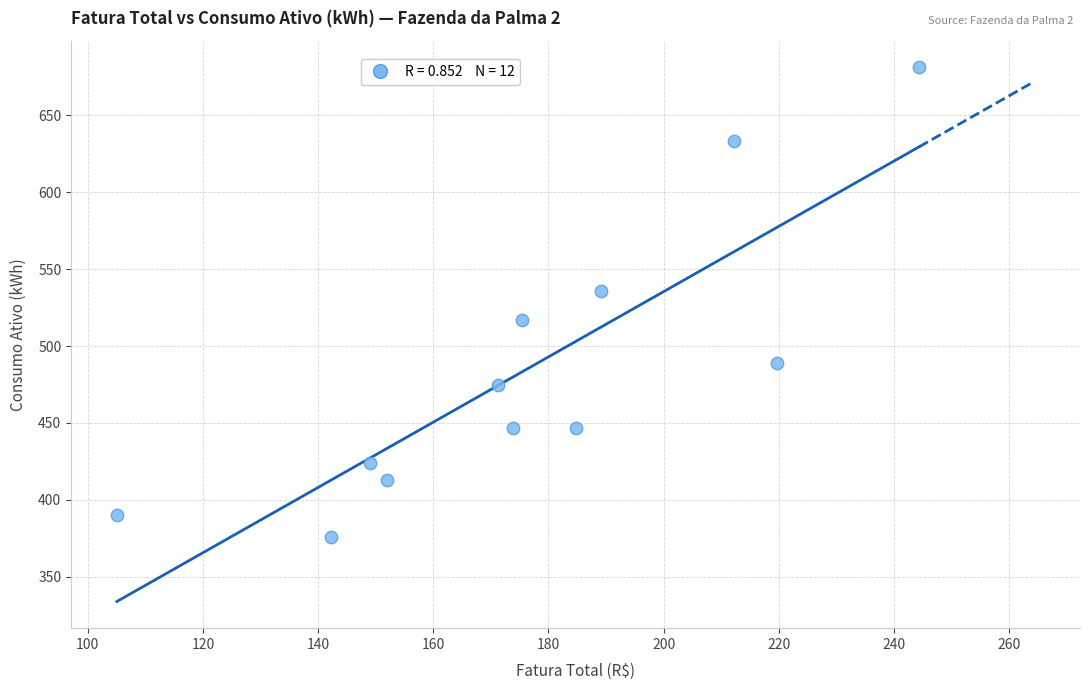

What is the average Y value?

486